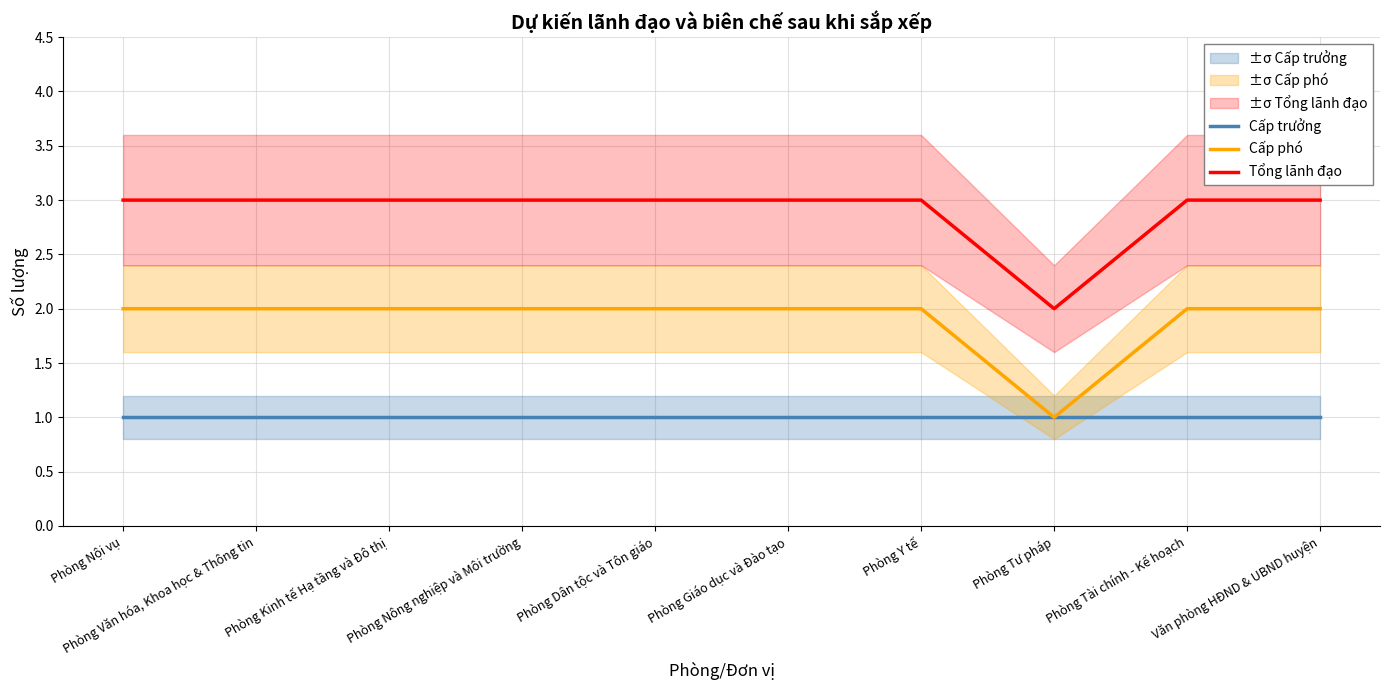

Is the value of Cấp trưởng at Phòng Văn hóa, Khoa học & Thông tin greater than the value of Tổng lãnh đạo at Phòng Dân tộc và Tôn giáo?

No